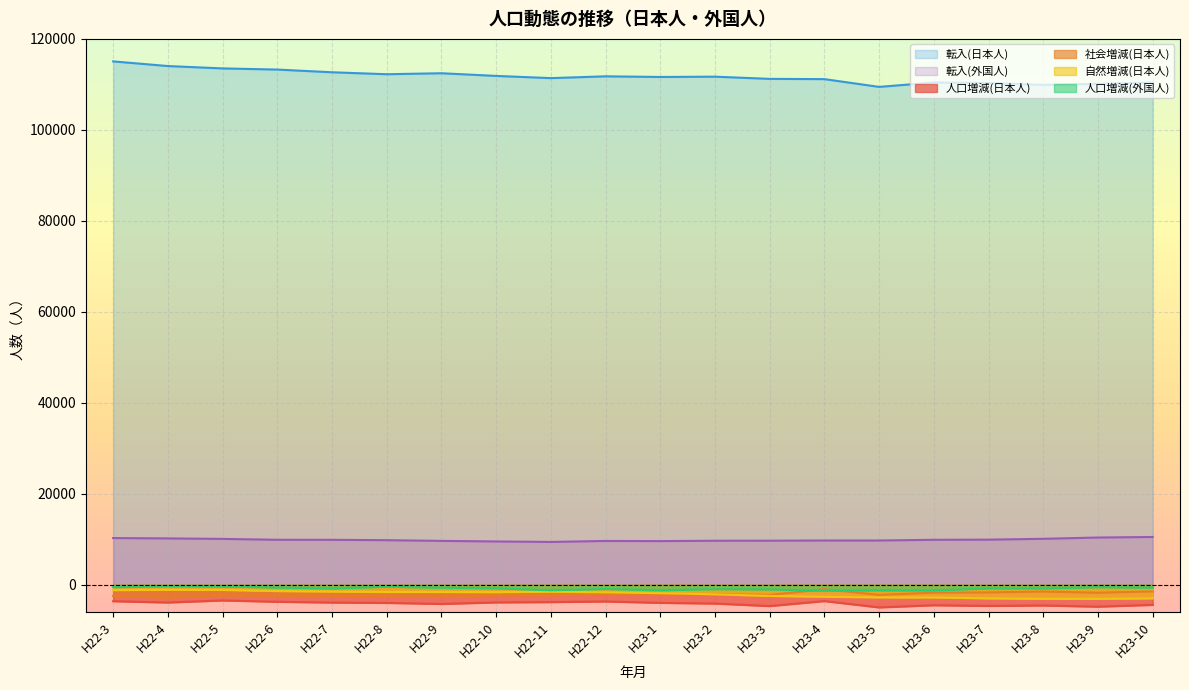

Is the value of 転入(外国人) at H23-8 greater than the value of 人口増減(外国人) at H22-3?

Yes